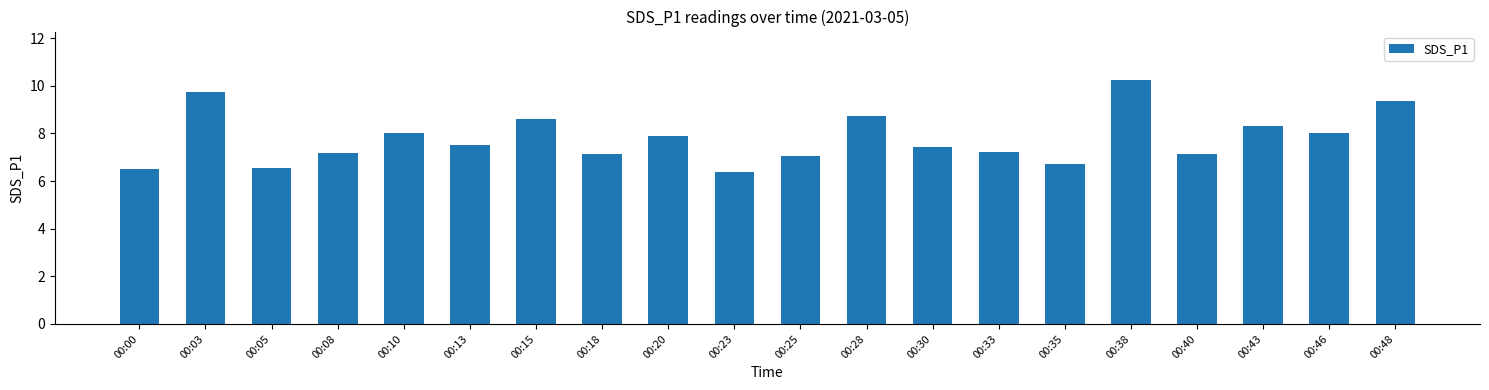

What is the value of the 12th bar from the left?

8.7